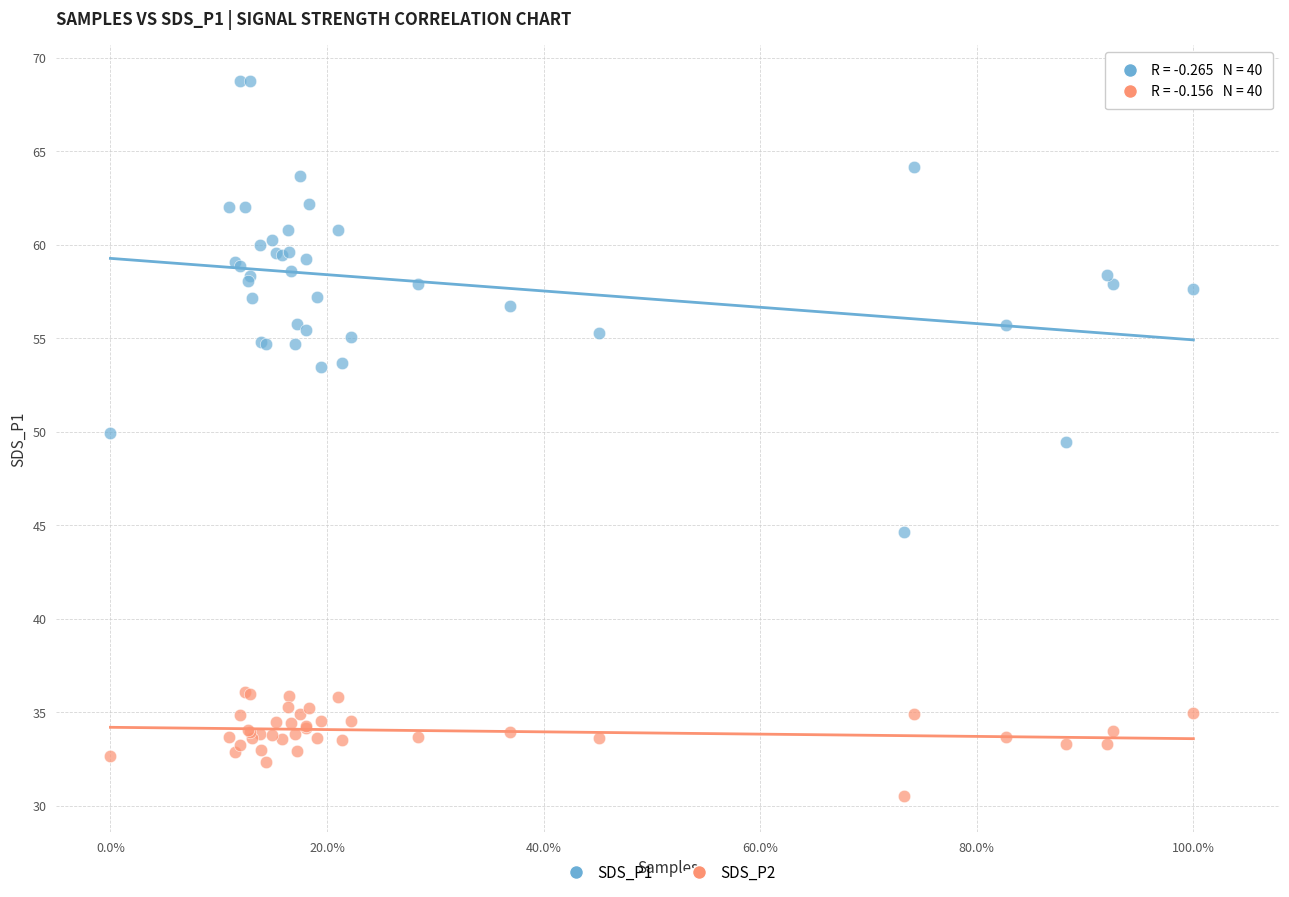

Across all series, what Y value is closest to 49?

49.5